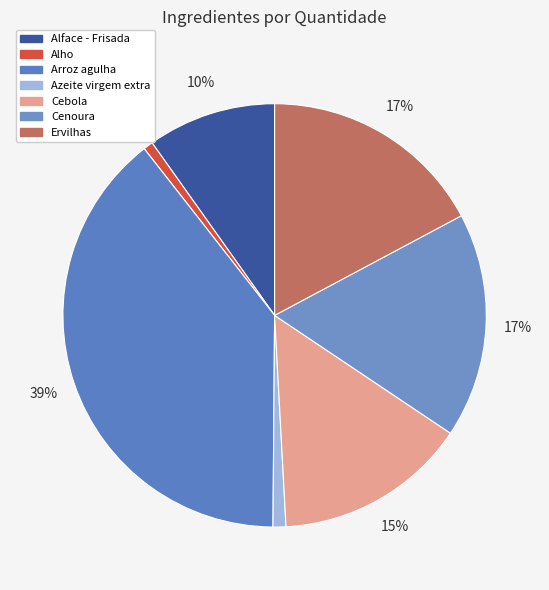

True or false: Ervilhas accounts for 25% of the total.

False